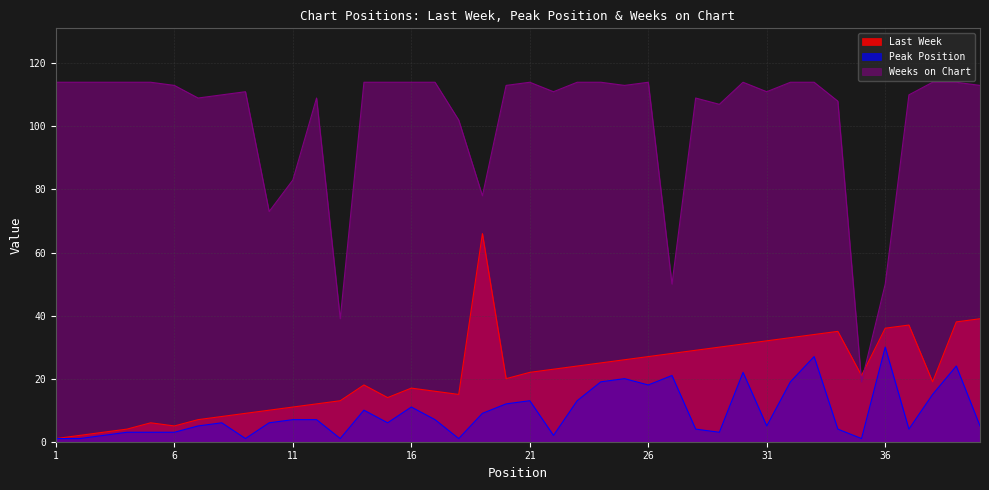

What is the value of the Peak Position point at the 8th from the left?

6